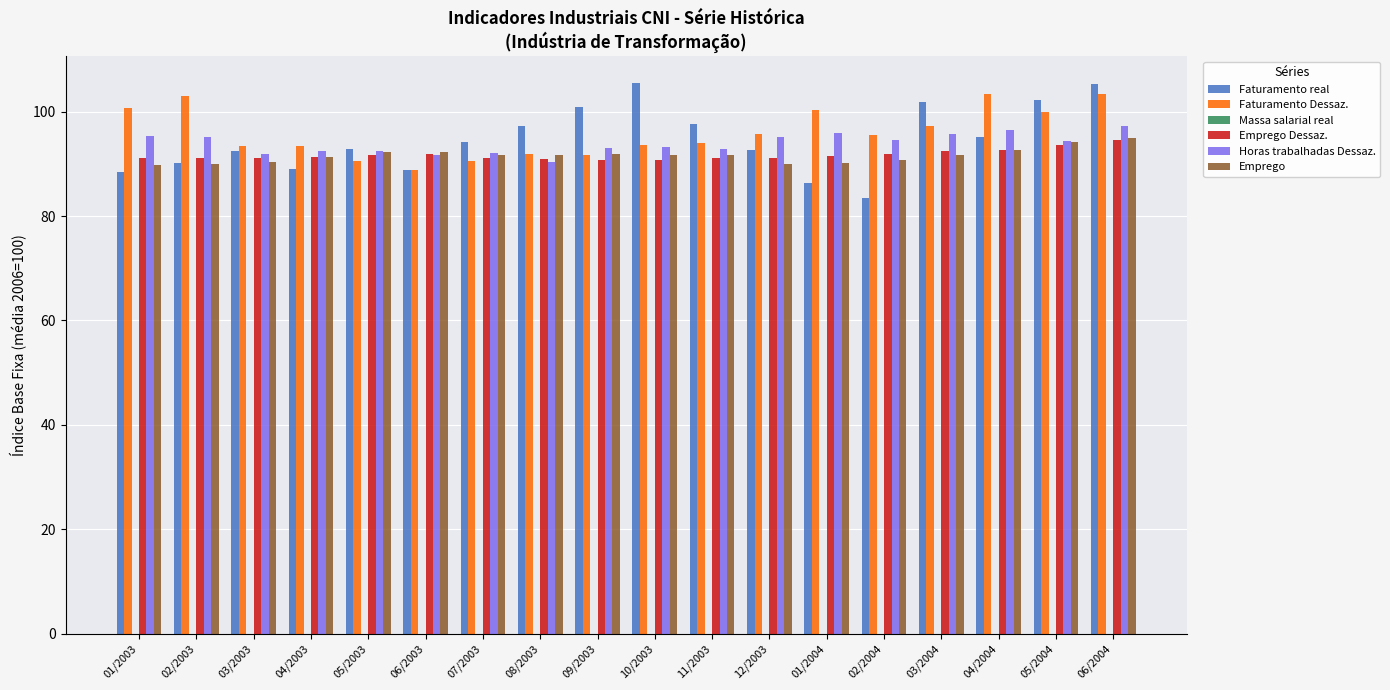

How many bars are there in total?

90